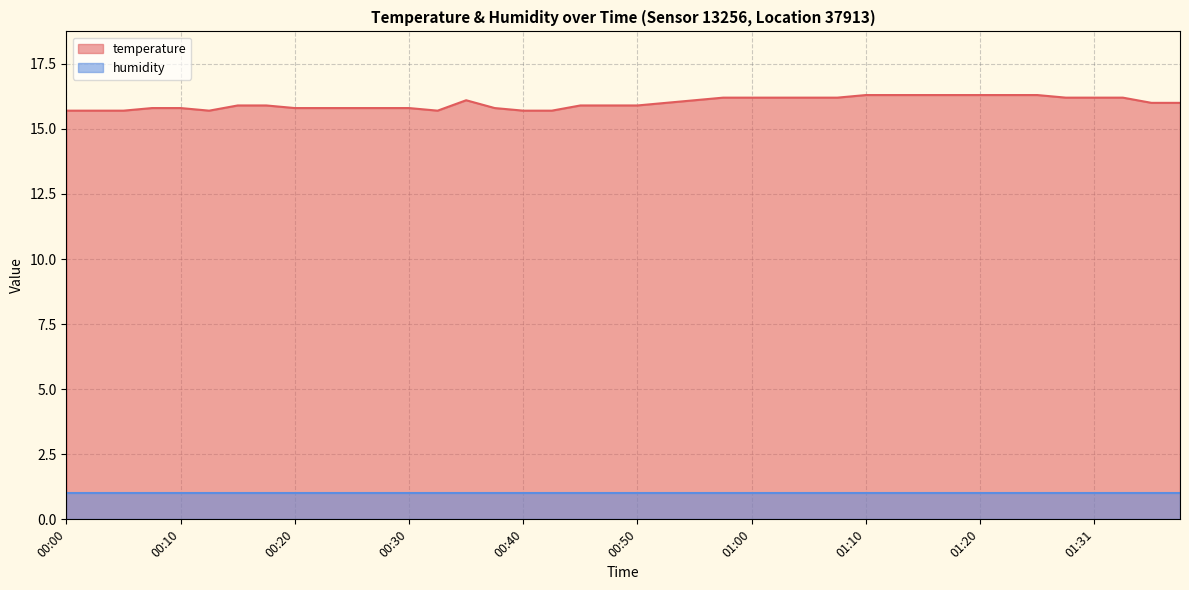

Read the value at 00:10.

15.8